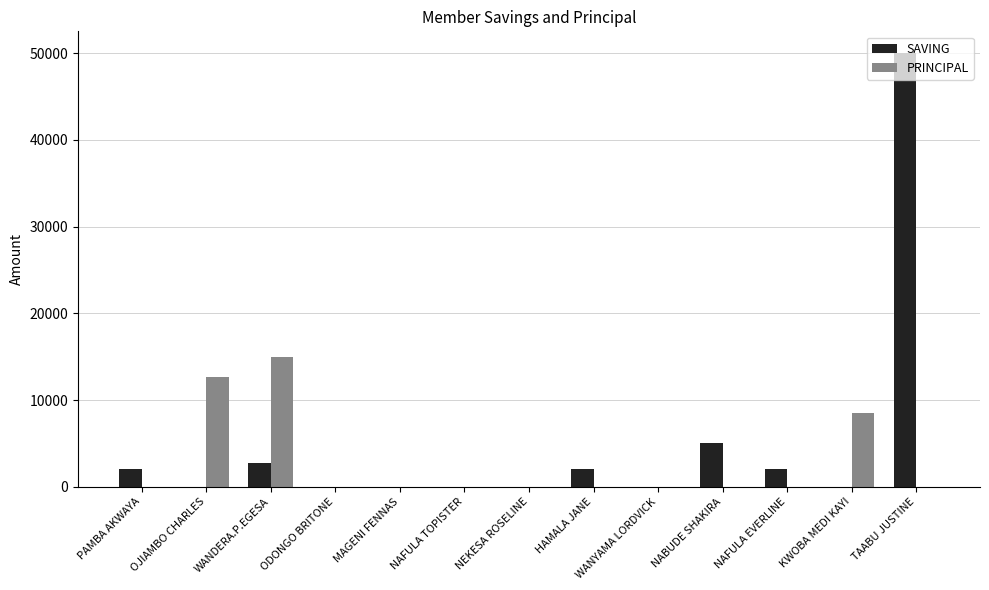

What value does the SAVING series have at PAMBA AKWAYA?

2000